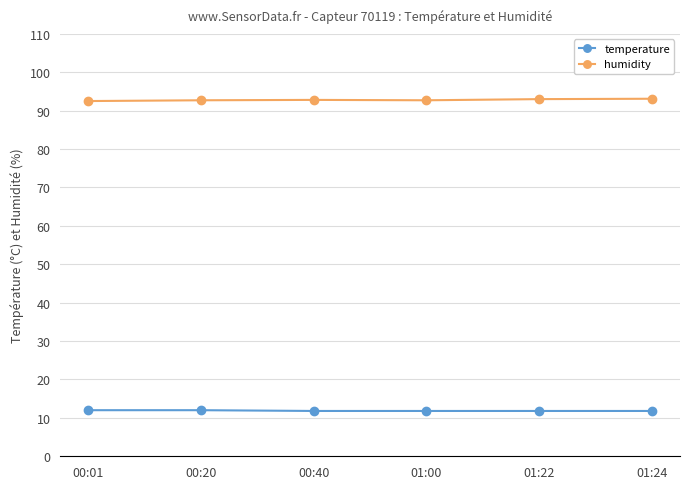

True or false: humidity has more than 2 points higher than both neighbors.

False